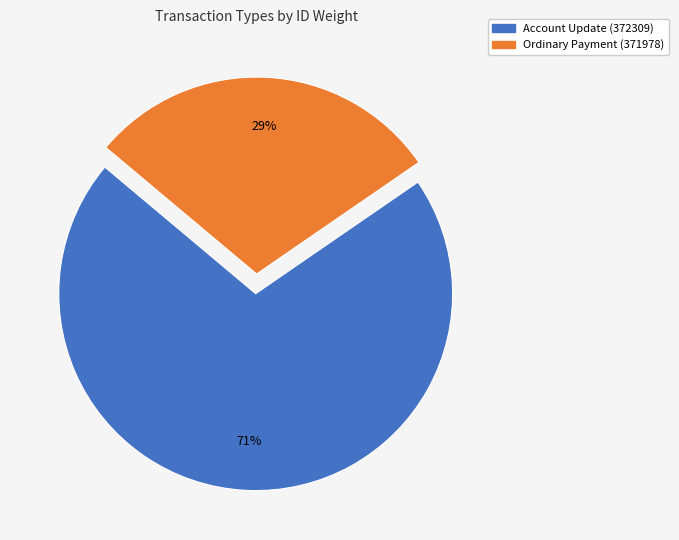

Is the sum of Ordinary Payment (371978) and Account Update (372309) greater than half?

Yes